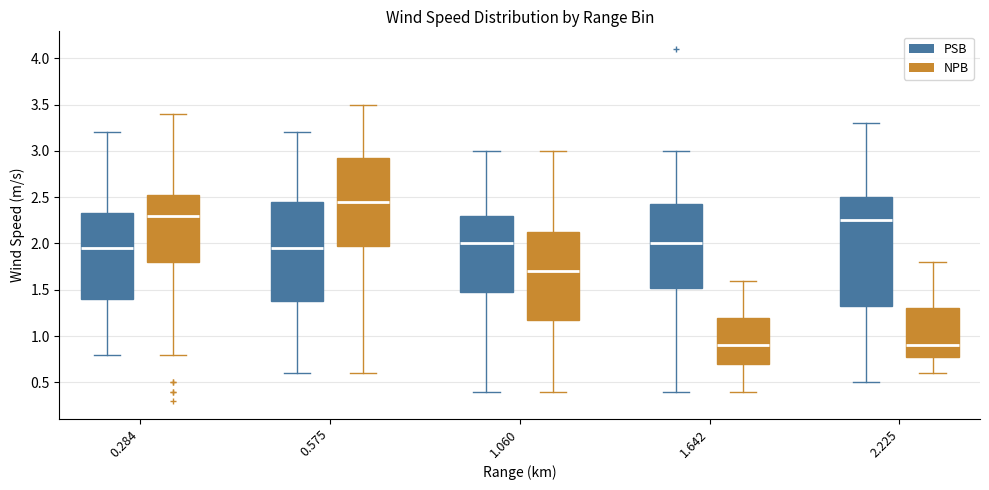

Which box is the tallest, from its lower edge to its upper edge?

2.225 (PSB)